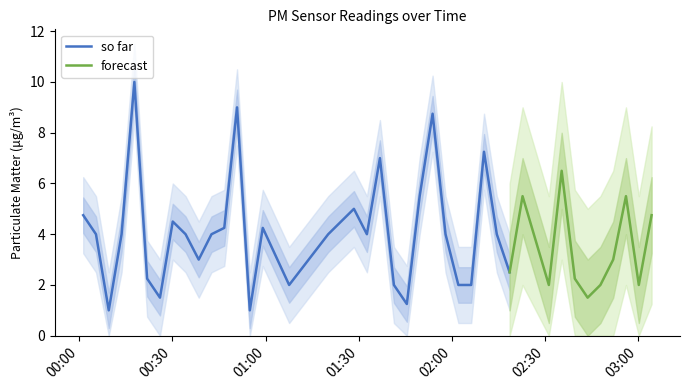

How many series are shown in this chart?

2